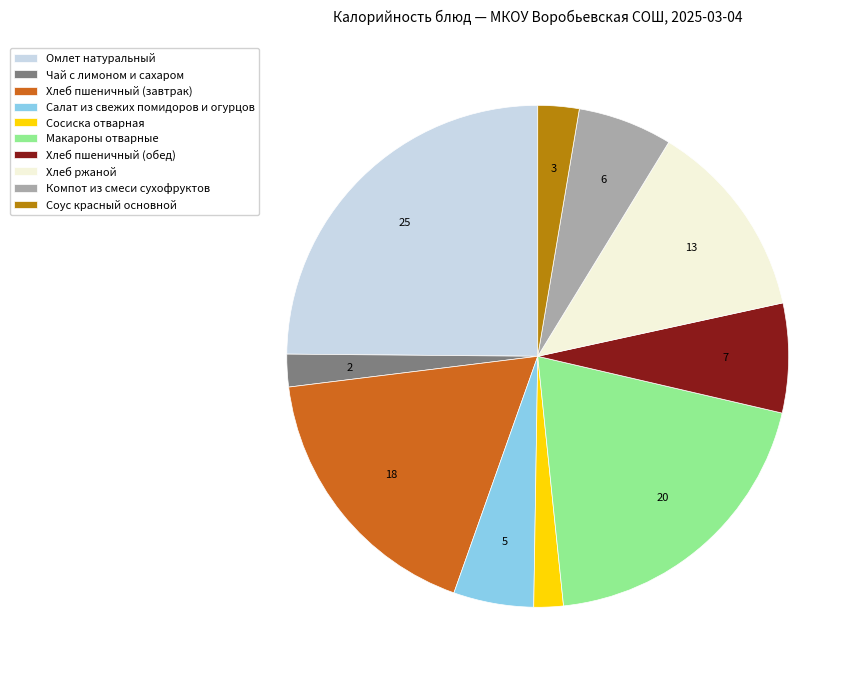

Combined, do Омлет натуральный and Макароны отварные account for over 50%?

No